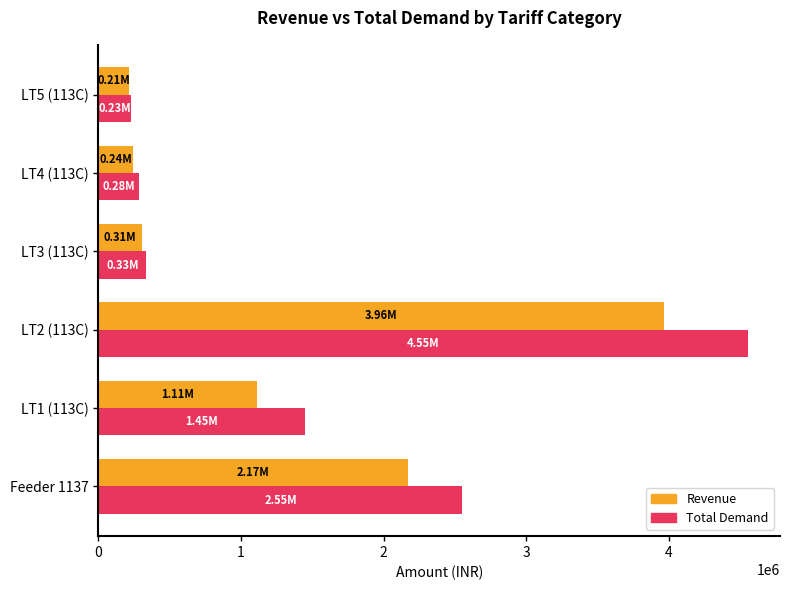

Which series has the widest spread of values?

Total Demand